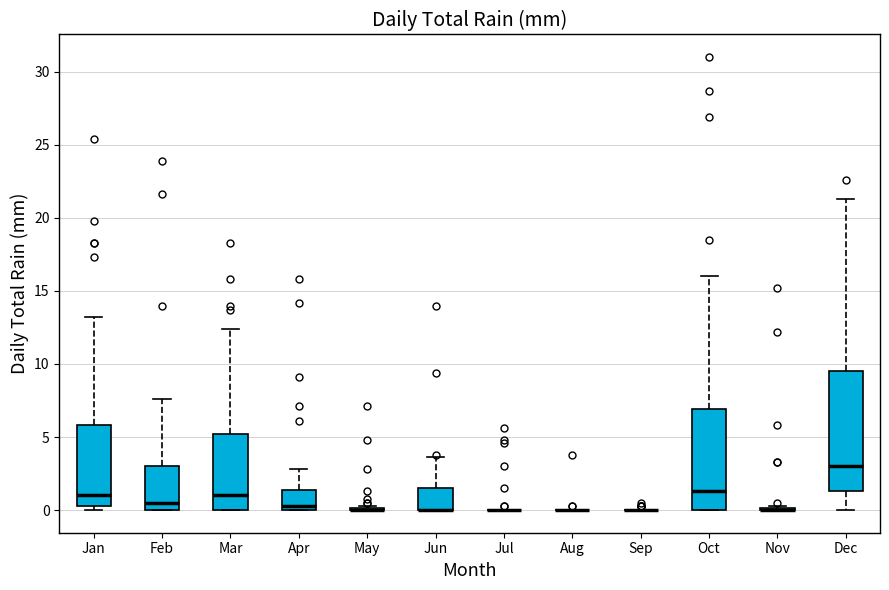

Reading left to right, read every box against the y-axis: the position of its median line, the range the box covers, and the ends of its whiskers. The values are not printed on the chart, so give them approximately, as read against the axis.

Jan: median 1.0, box 0.5 to 6.0, whiskers 0.0 to 13.0
Feb: median 0.5, box 0.0 to 3.0, whiskers 0.0 to 7.5
Mar: median 1.0, box 0.0 to 5.0, whiskers 0.0 to 12.5
Apr: median 0.5, box 0.0 to 1.5, whiskers 0.0 to 3.0
May: box collapsed to a line at 0.0, whiskers 0.0 to 0.5
Jun: median 0.0 (drawn on the box's lower edge), box 0.0 to 1.5, whiskers 0.0 to 3.5
Jul: box collapsed to a line at 0.0, whiskers 0.0 to 0.0
Aug: box collapsed to a line at 0.0, whiskers 0.0 to 0.0
Sep: box collapsed to a line at 0.0, whiskers 0.0 to 0.0
Oct: median 1.5, box 0.0 to 7.0, whiskers 0.0 to 16.0
Nov: box collapsed to a line at 0.0, whiskers 0.0 to 0.5
Dec: median 3.0, box 1.5 to 9.5, whiskers 0.0 to 21.5